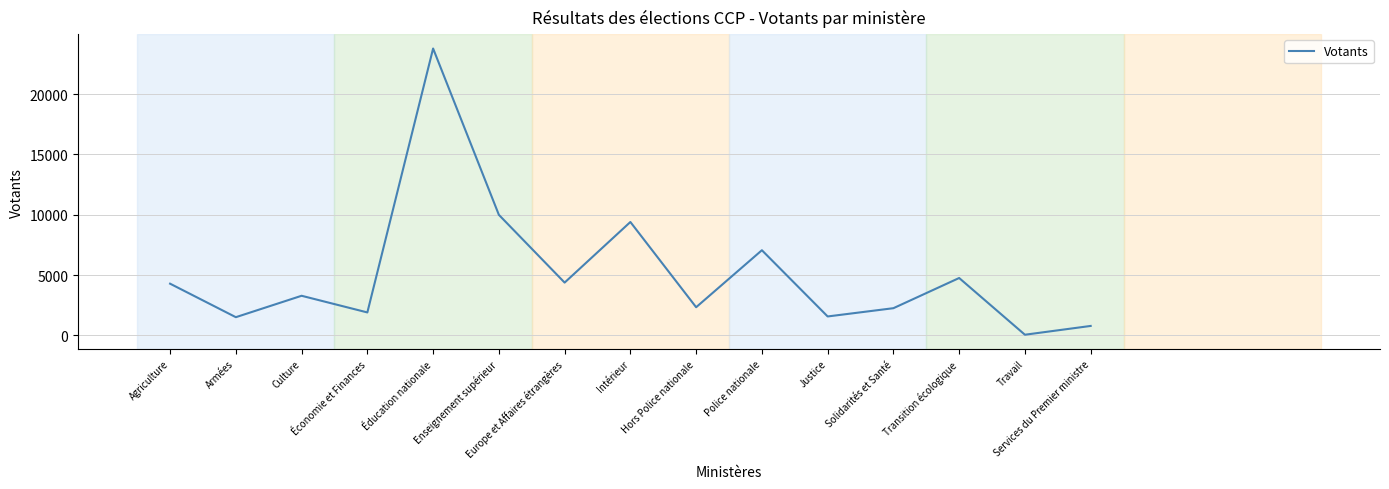

What is the change in value from Économie et Finances to Services du Premier ministre?

-1119